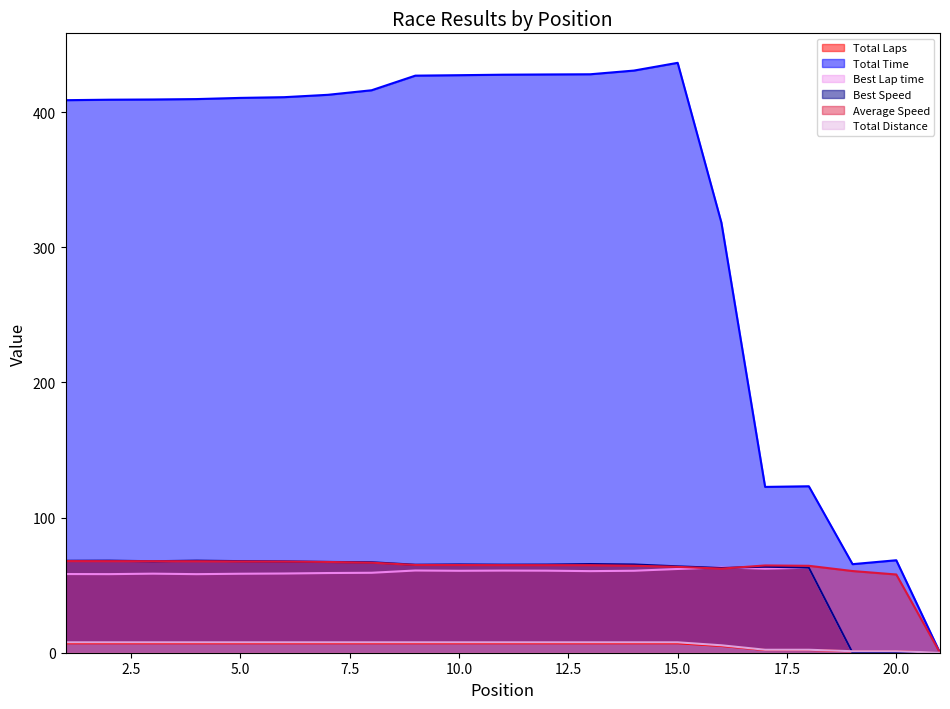

The value of Total Laps at 11 is 7.0. True or false?

True